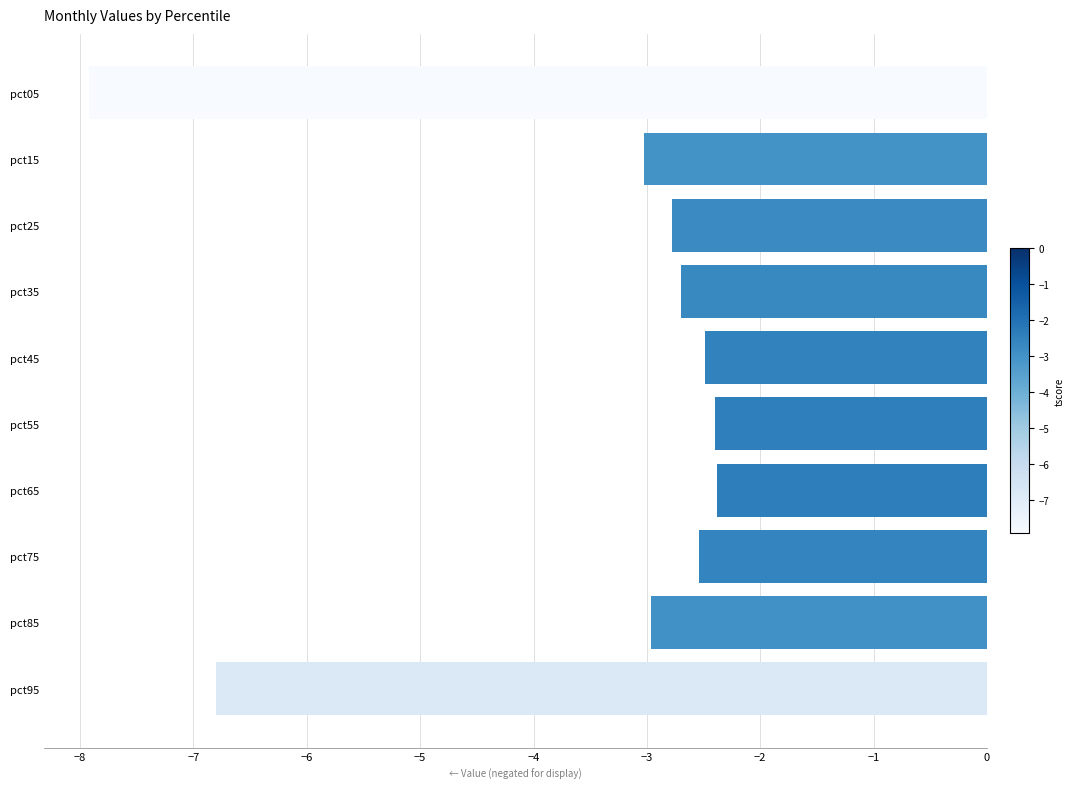

Reading top to bottom, list all the values displayed in this chart.

-7.9	-3.0	-2.8	-2.7	-2.5	-2.4	-2.4	-2.5	-3.0	-6.8